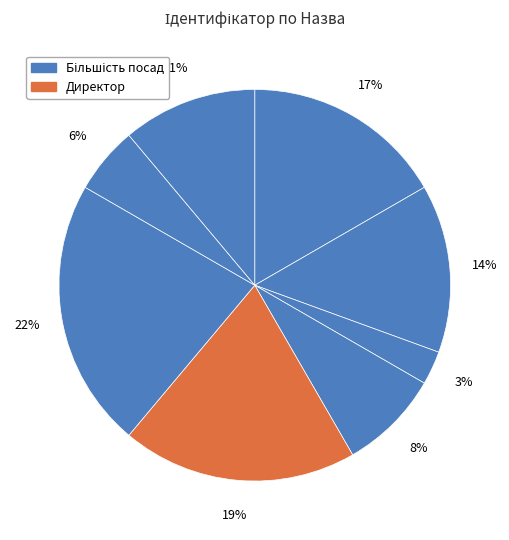

How many slices are in this pie chart?

8